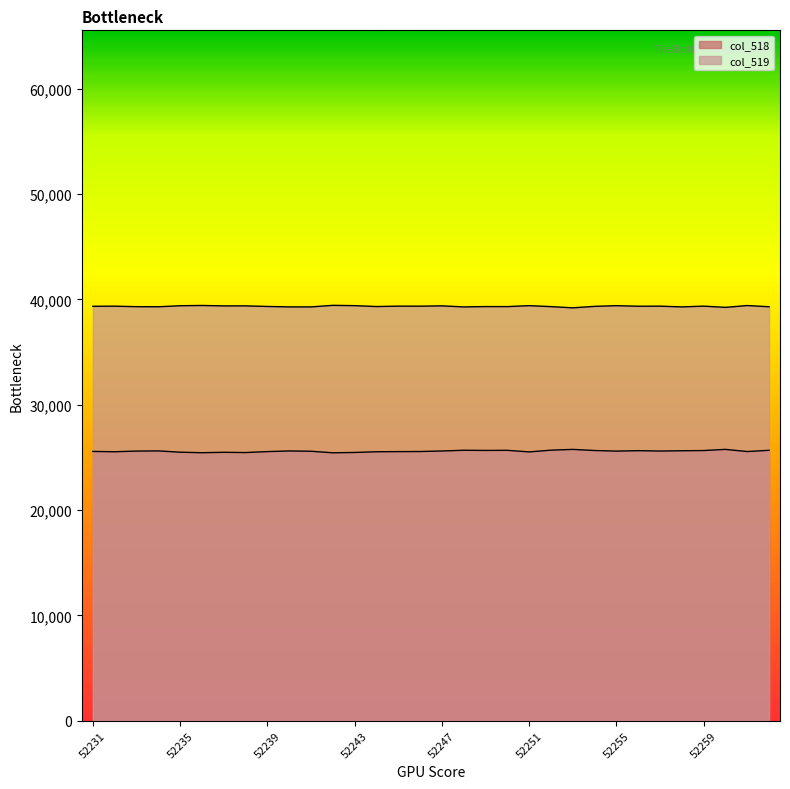

At which label does col_518 first exceed 25597?

52234